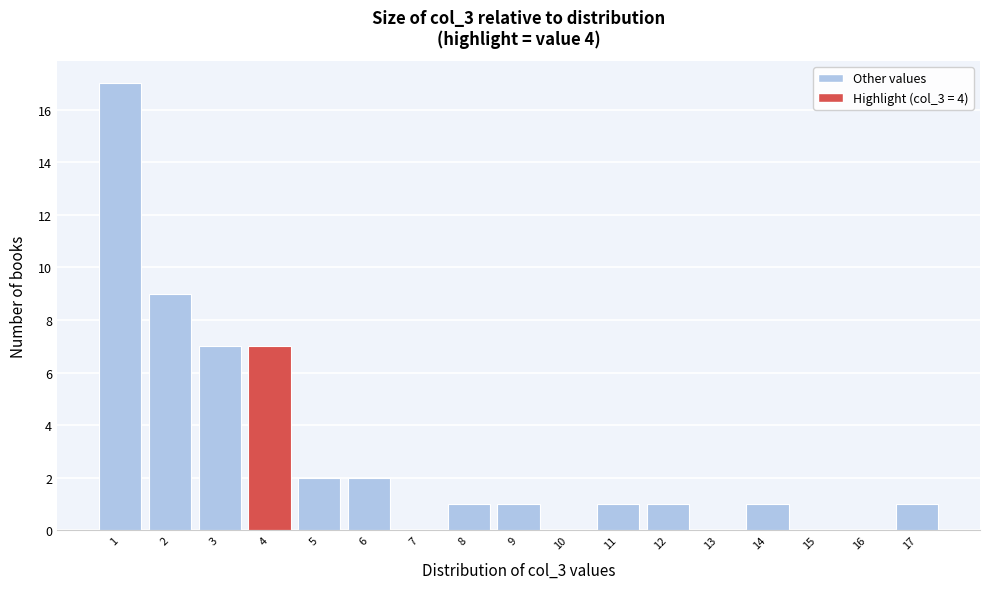

What is the height of the bar covering 4.5 to 5.5 on the x-axis? The values are not printed on the chart, so give them approximately, as read against the axis.

2